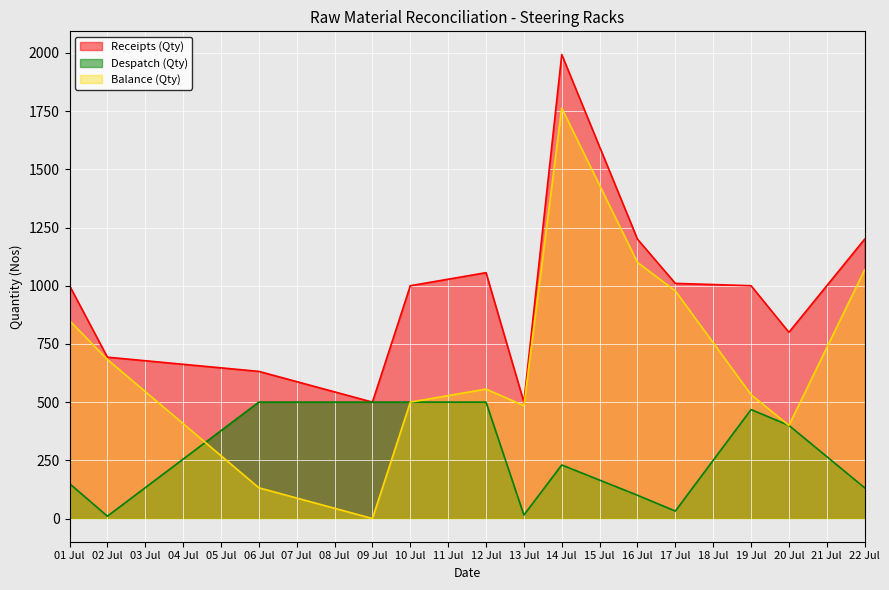

In Despatch (Qty), how many points are lower than both neighbors (excluding endpoints)?

3